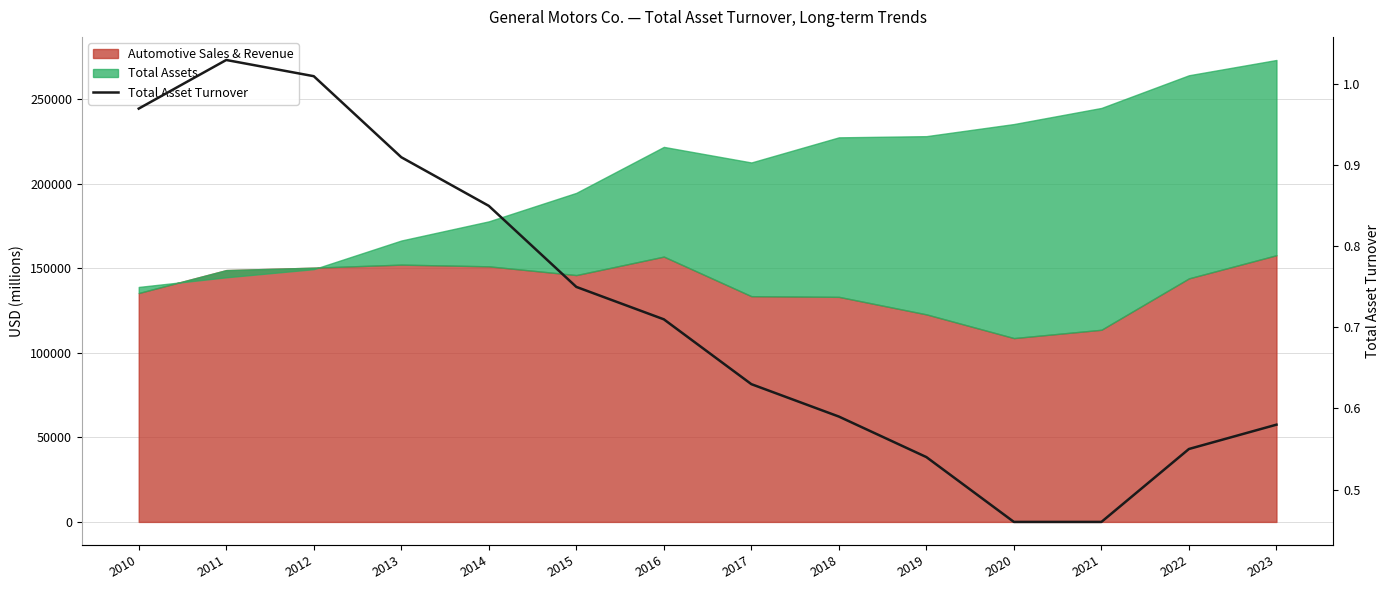

Which label corresponds to the largest value in the chart?

2011